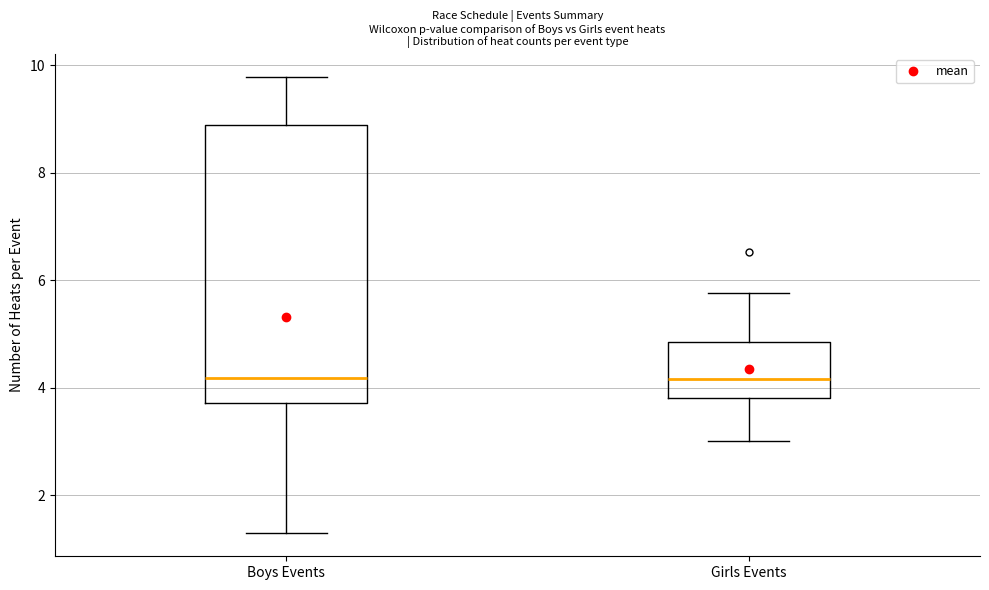

Reading left to right, read every box against the y-axis: the position of its median line, the range the box covers, and the ends of its whiskers. The values are not printed on the chart, so give them approximately, as read against the axis.

Boys Events: median 4.2, box 3.8 to 8.8, whiskers 1.2 to 9.8
Girls Events: median 4.2, box 3.8 to 4.8, whiskers 3.0 to 5.8